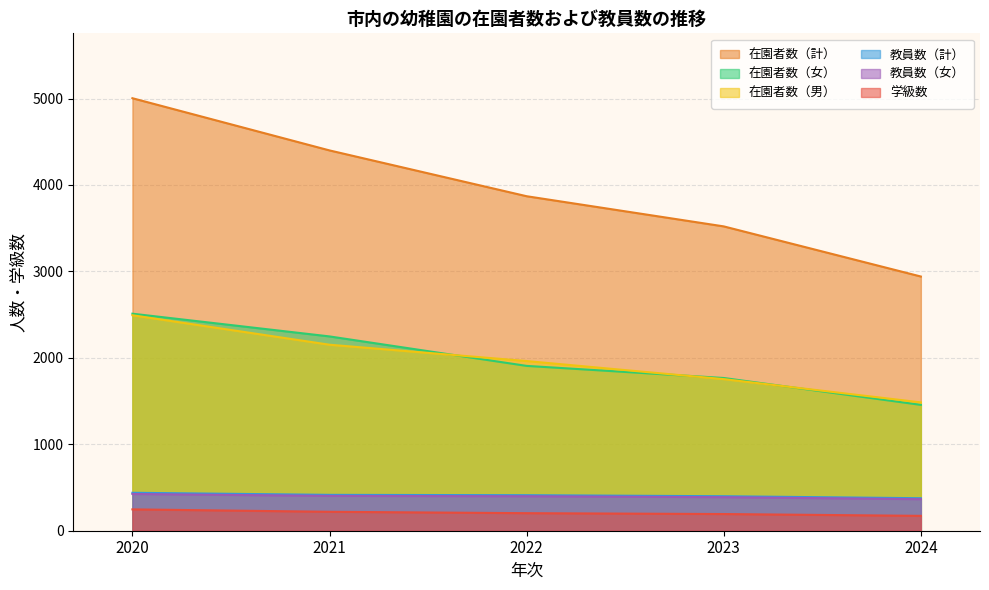

Which series has the widest spread of values?

在園者数（計）